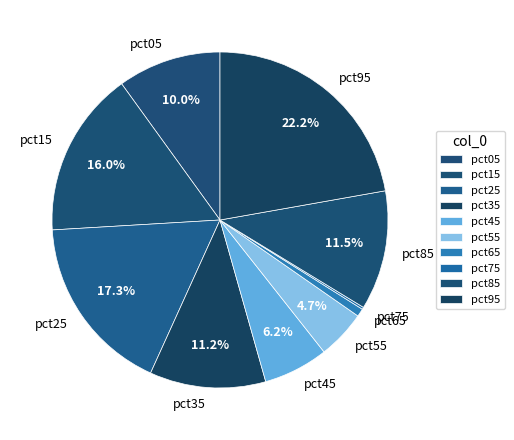

True or false: pct05 accounts for 10% of the total.

True